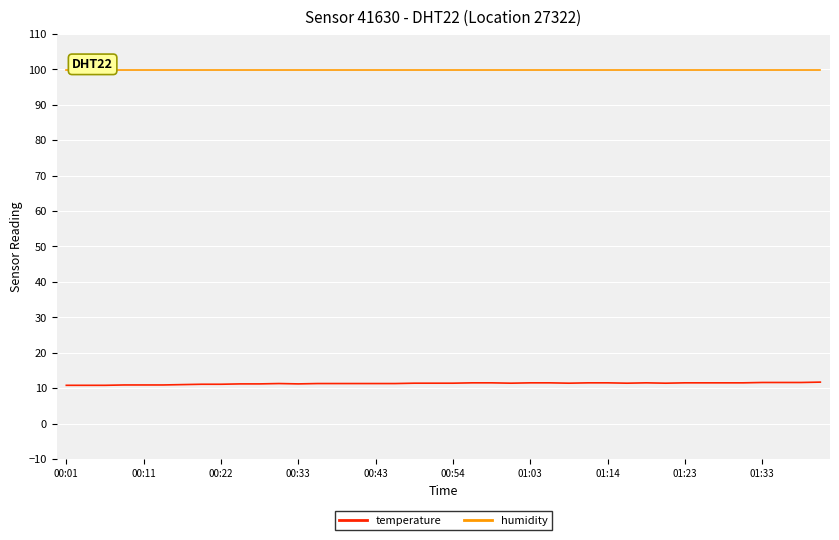

Is it true that temperature equals 19.2 at 01:33?

False